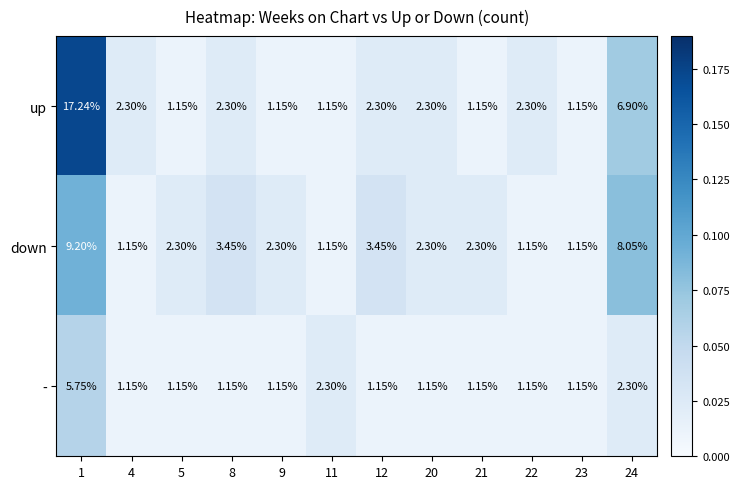

Which series has the largest total across all categories?

up